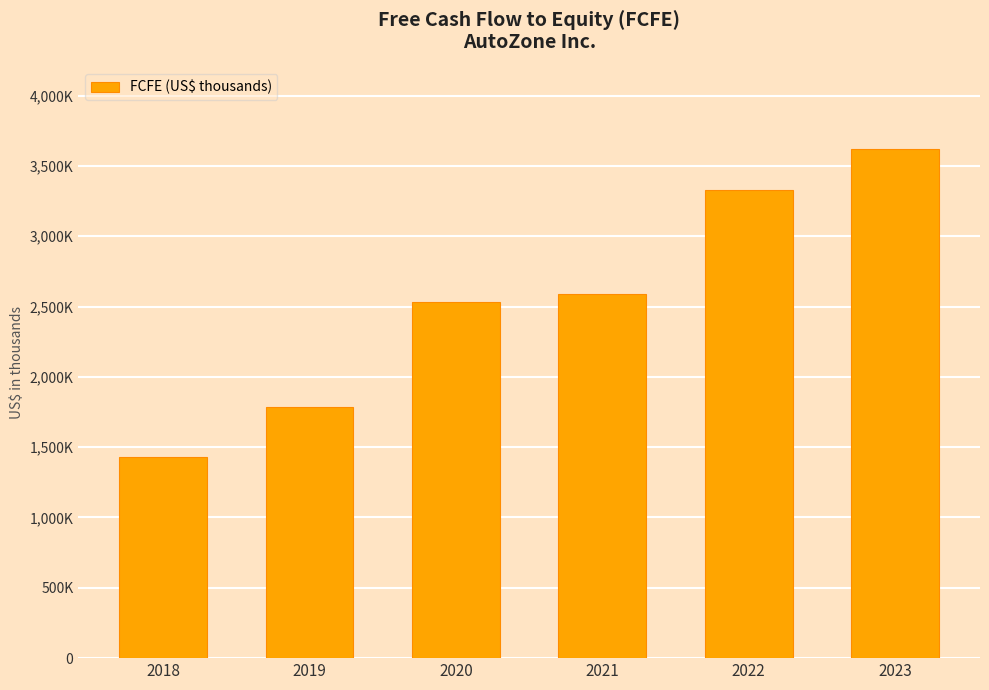

The value at 2020 is 4010842. True or false?

False